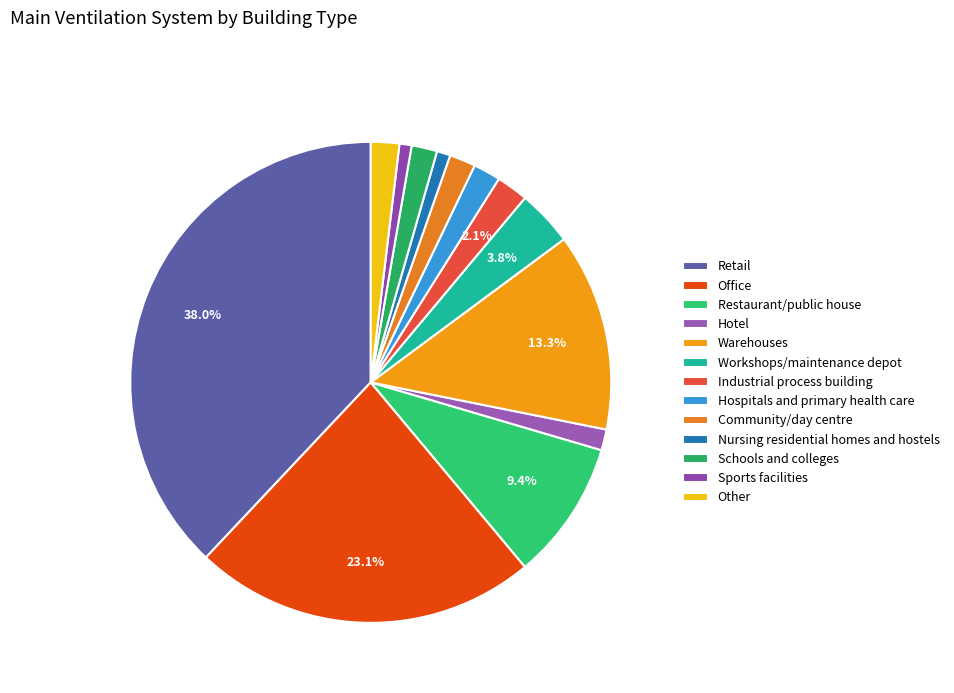

Is the sum of Hotel and Industrial process building greater than half?

No